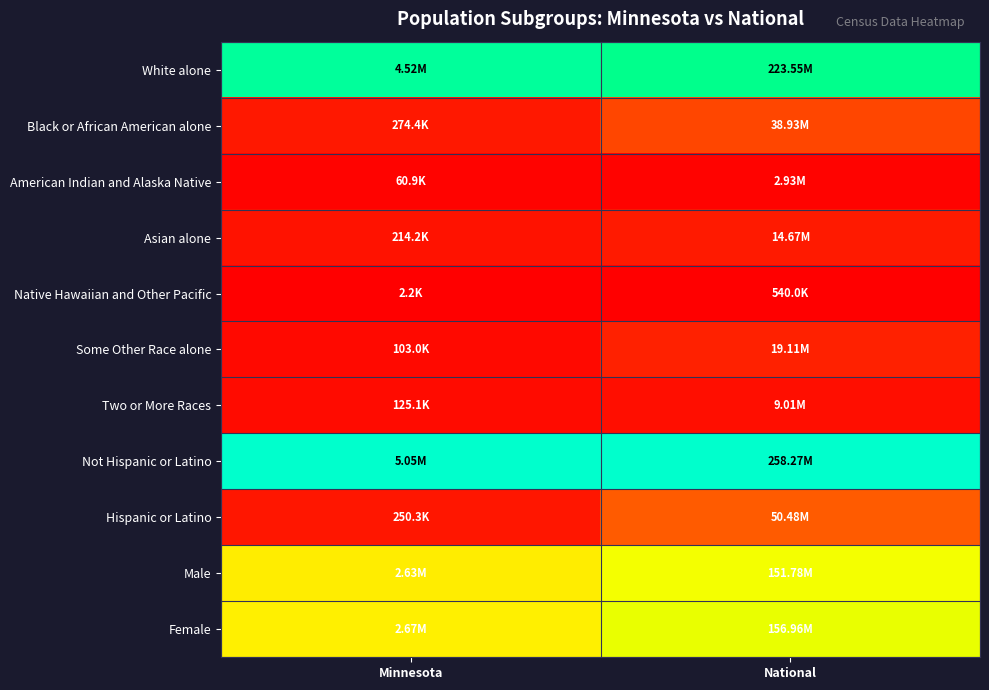

How many distinct data groups are displayed?

11